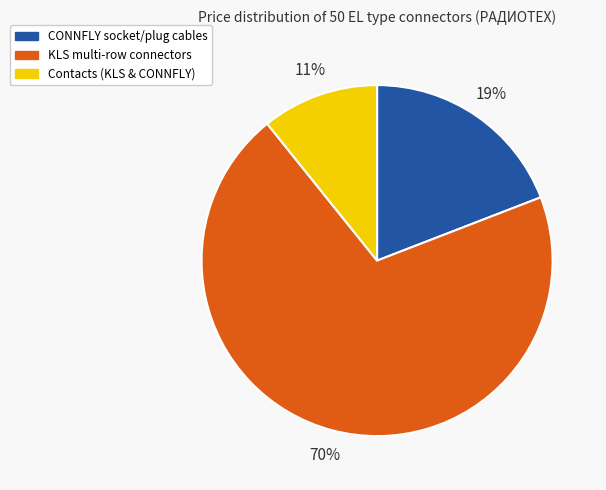

True or false: KLS multi-row connectors accounts for 84% of the total.

False